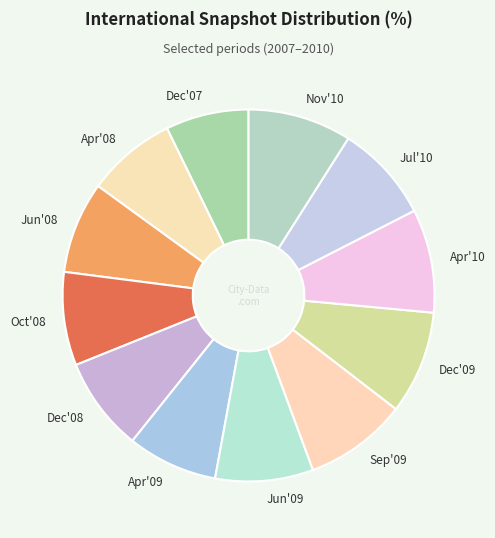

Which slice is the smallest?

Dec'07